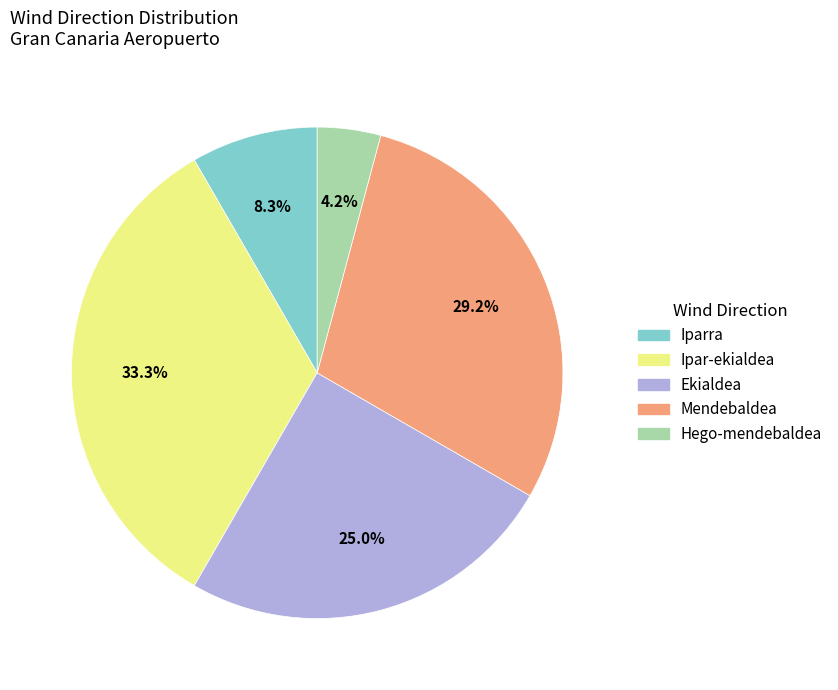

How many slices are in this pie chart?

5